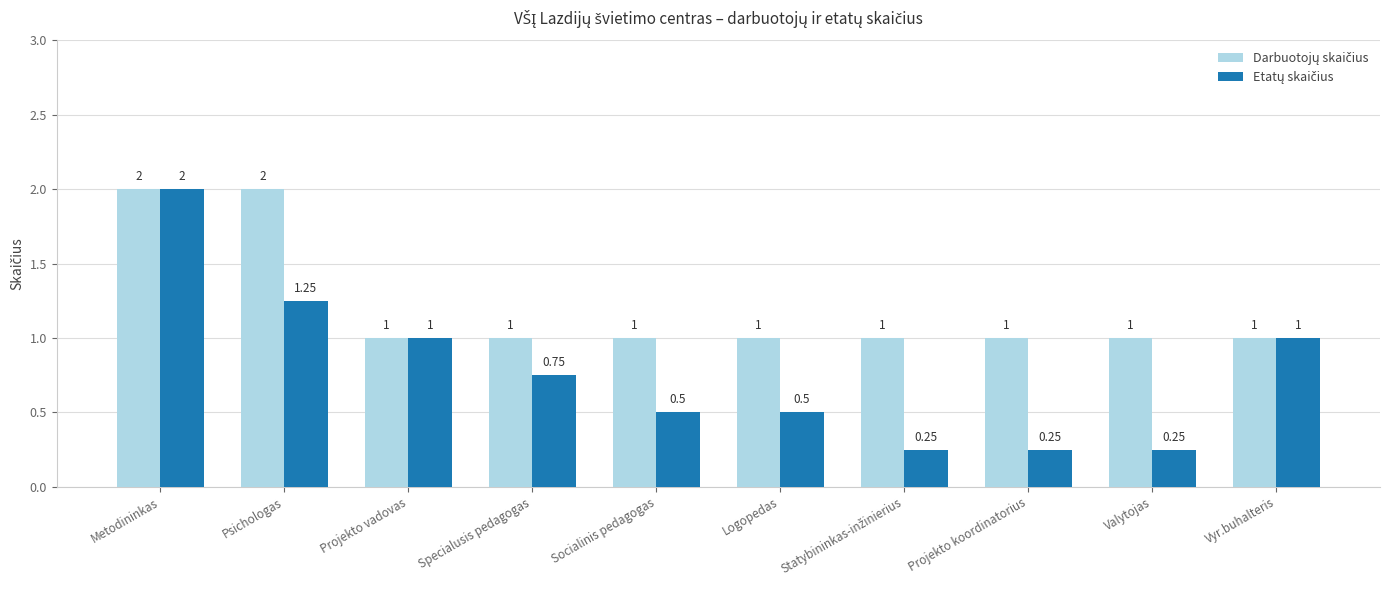

What position from the right is Projekto koordinatorius?

3